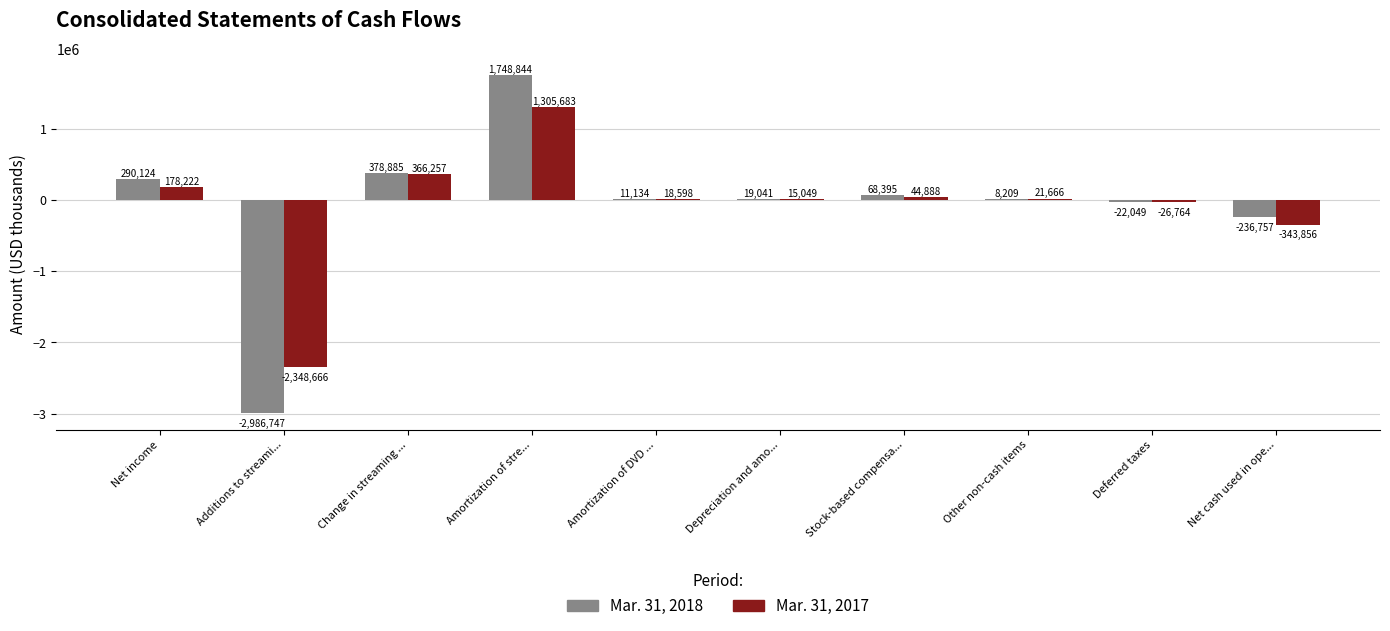

Between Change in streaming ... and Net cash used in ope..., which series saw the biggest shift?

Mar. 31, 2017